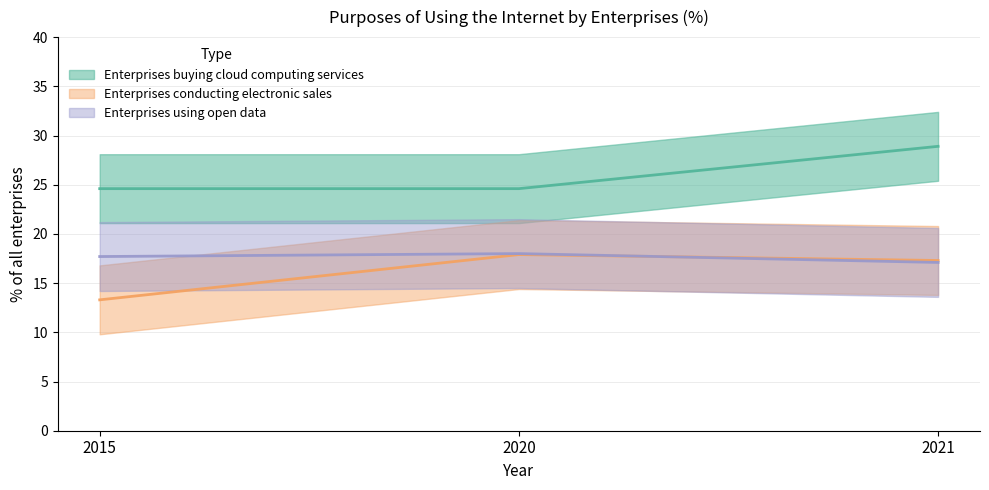

At 2015, list the series in order from largest to smallest.

Enterprises buying cloud computing services, Enterprises using open data, Enterprises conducting electronic sales